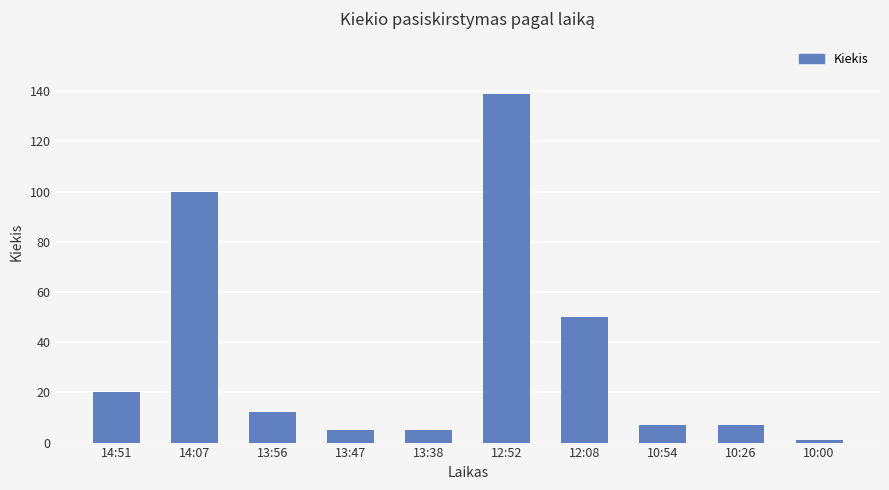

Reading left to right, list all the values displayed in this chart.

14:51=20	14:07=100	13:56=12	13:47=5	13:38=5	12:52=139	12:08=50	10:54=7	10:26=7	10:00=1